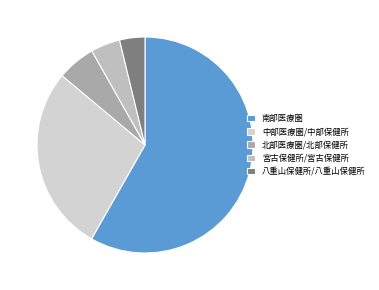

What percentage is the 南部医療圏 slice, to the nearest percent?

58%